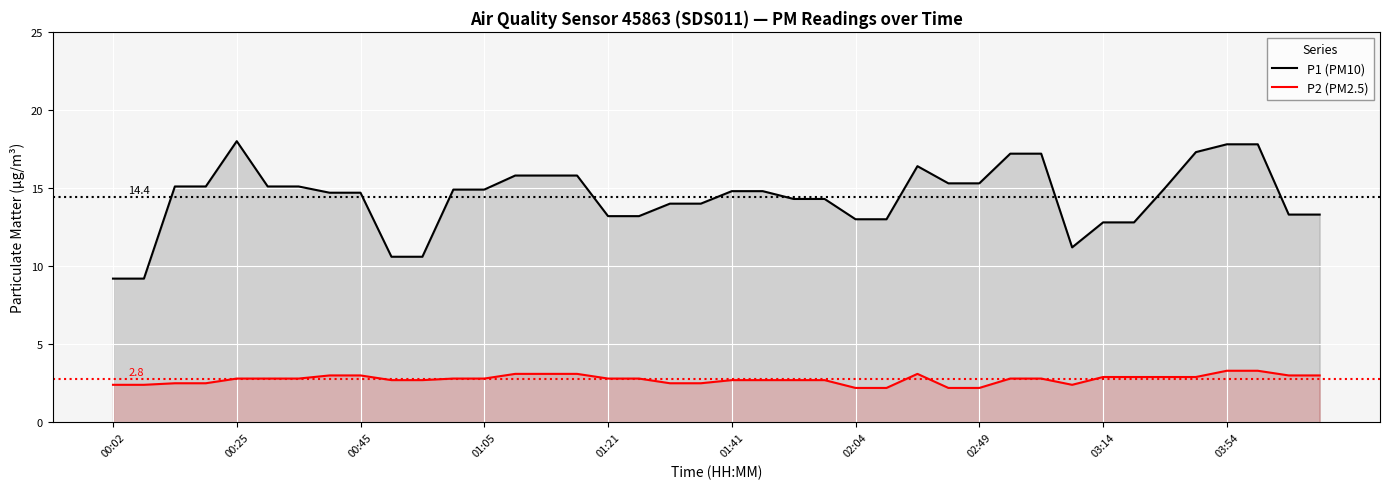

Read the P1 (PM10) value at 26.

16.4